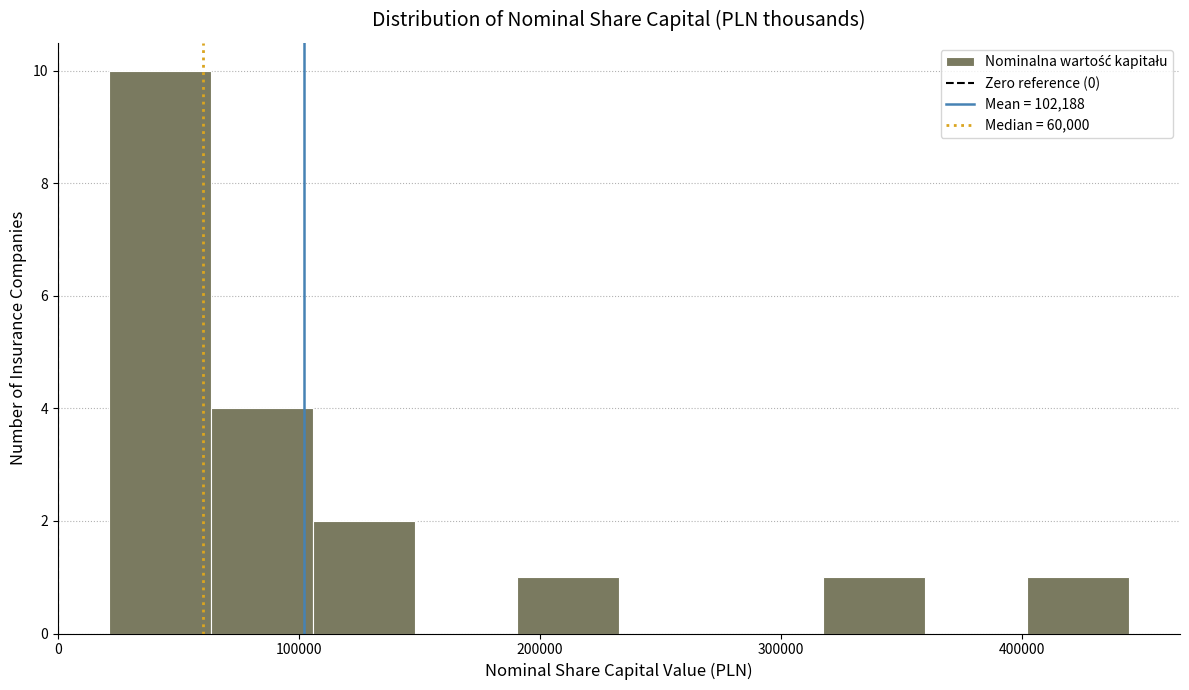

Reading left to right, list every bar in this chart as the range it spans on the x-axis followed by its height. Neither the bar edges nor the heights are printed on the chart, so give them approximately, as read against the axes.

20000 to 60000: 10
60000 to 110000: 4
110000 to 150000: 2
150000 to 190000: 0
190000 to 230000: 1
230000 to 280000: 0
280000 to 320000: 0
320000 to 360000: 1
360000 to 400000: 0
400000 to 440000: 1